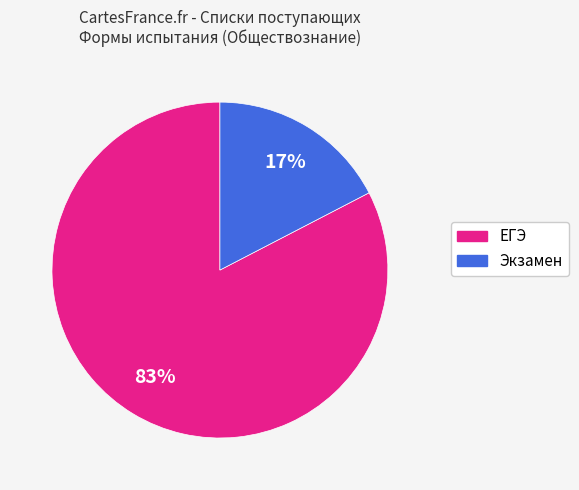

To the nearest percent, what is the average slice percentage?

50%